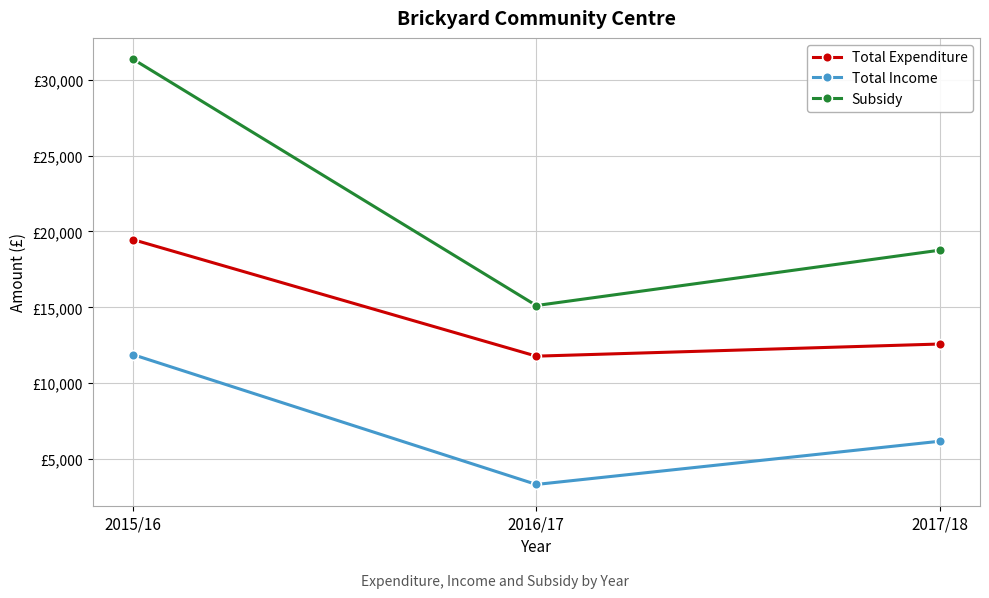

Does the chart have visible grid lines?

Yes